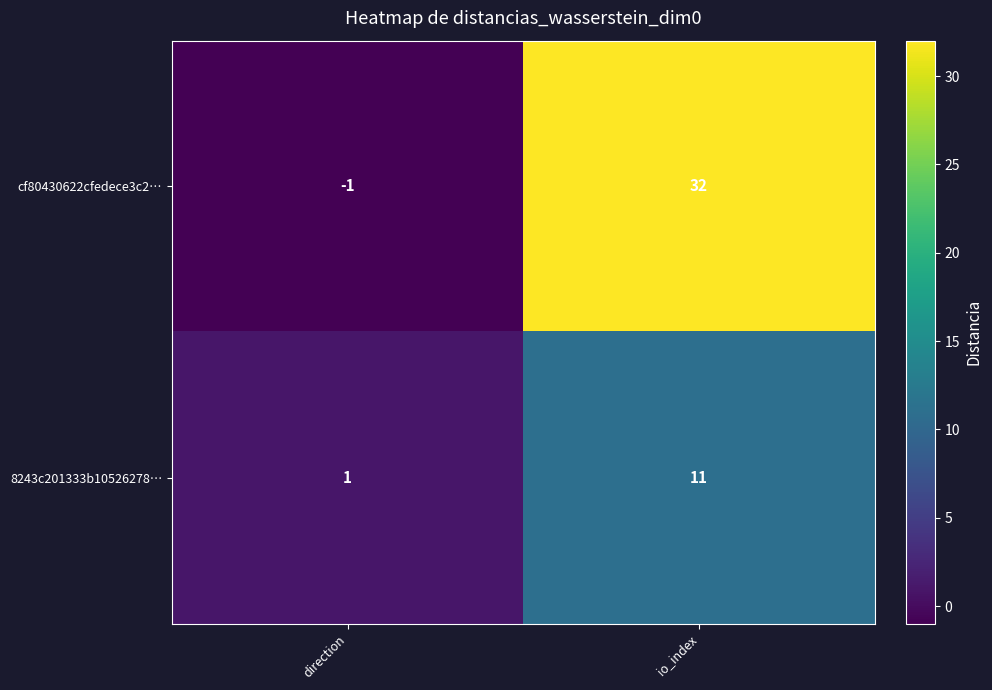

How many data points does each series have?

2